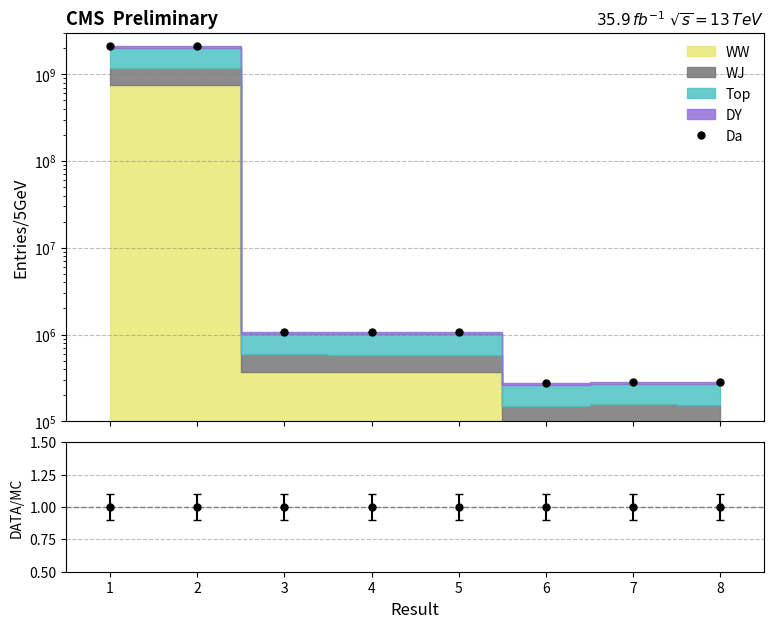

Reading left to right, transcribe all the data shown in this chart.

1=2127933015	2=2133060104	3=1072747	4=1069131	5=1069034	6=274868	7=286095	8=282790